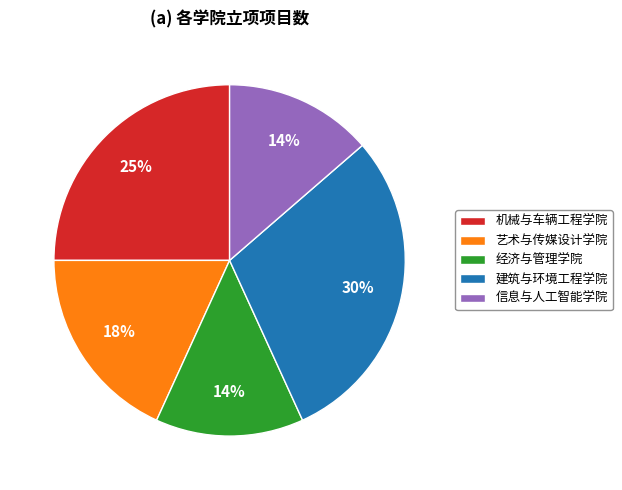

Count the number of slices in the pie.

5